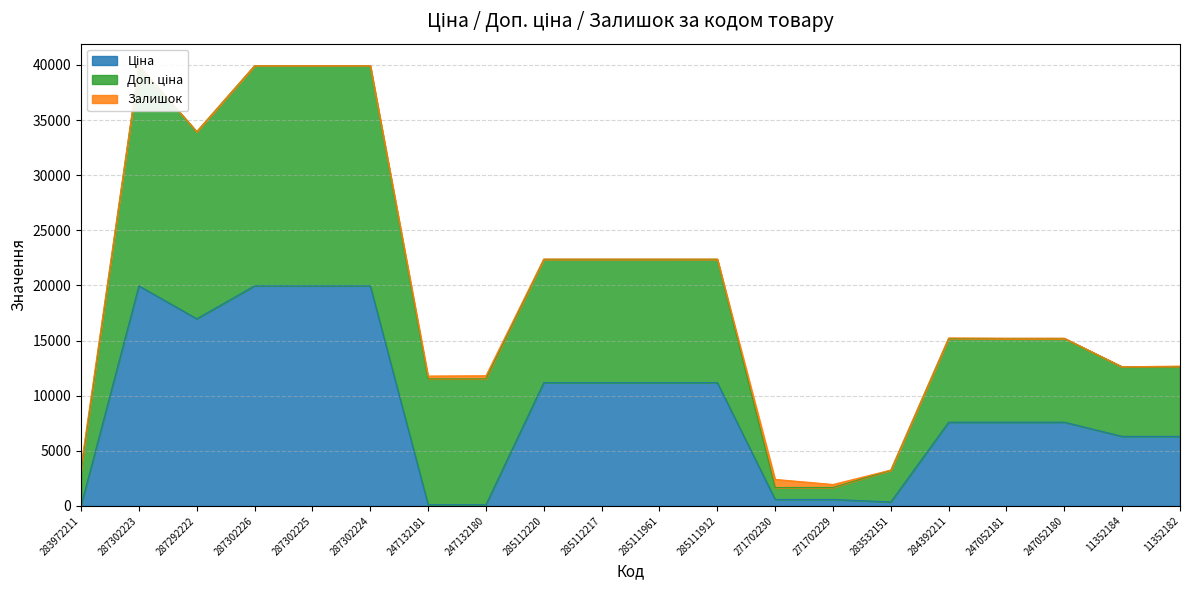

Where is Доп. ціна nearest to the value 10522?

285112220